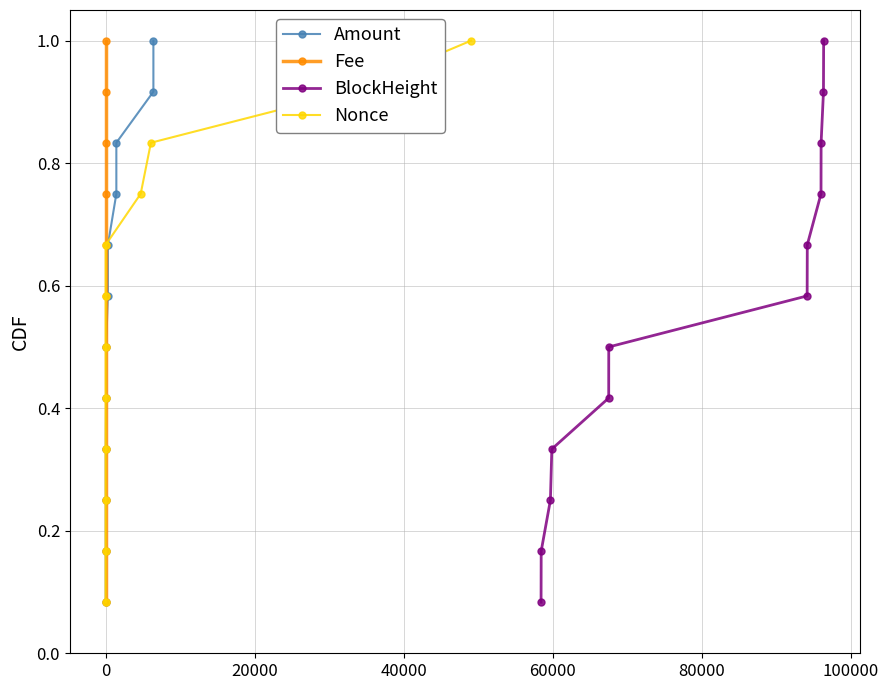

Is this an area chart (filled region under the line)?

No